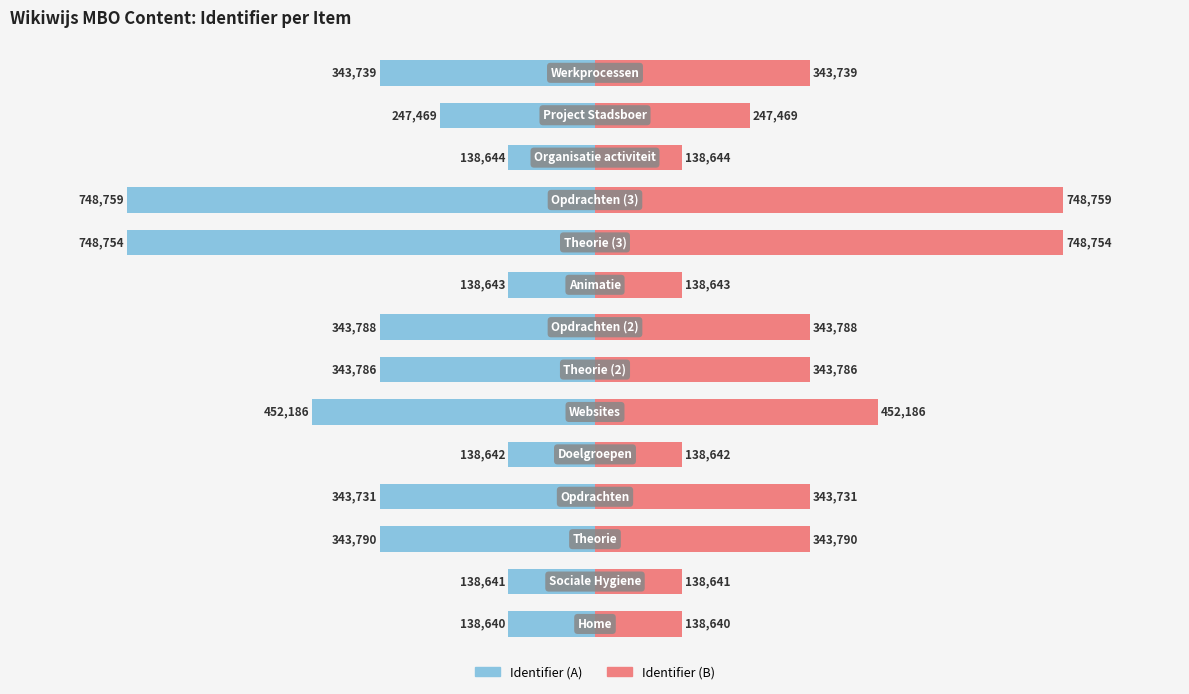

Reading left to right, list all the values displayed in this chart.

Identifier (Left): -138640	-138641	-343790	-343731	-138642	-452186	-343786	-343788	-138643	-748754	-748759	-138644	-247469	-343739
Identifier (Right): 138640	138641	343790	343731	138642	452186	343786	343788	138643	748754	748759	138644	247469	343739